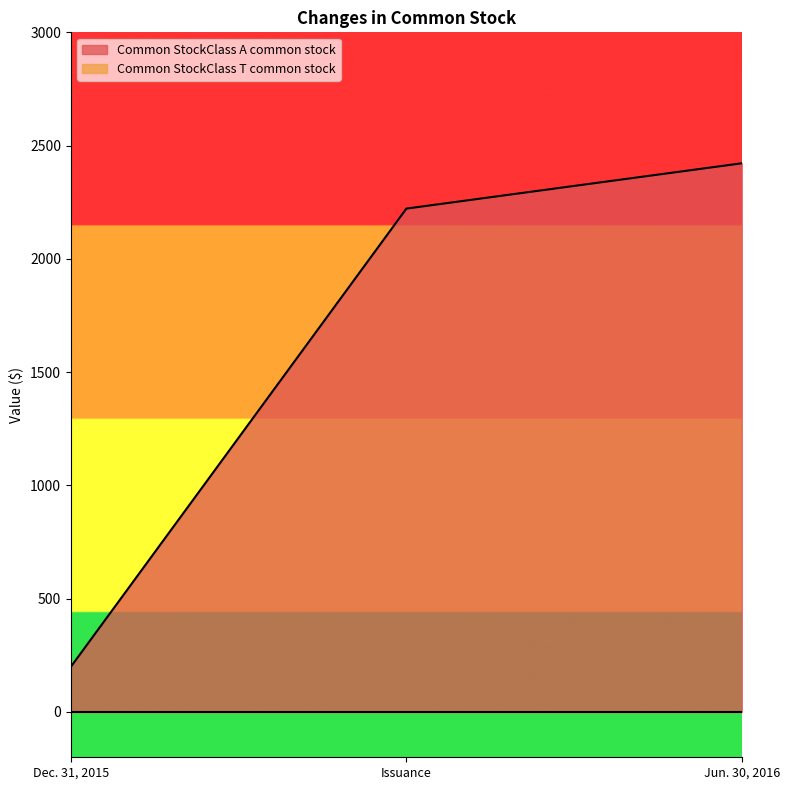

The chart shows a value of 646 at Jun. 30, 2016. True or false?

False